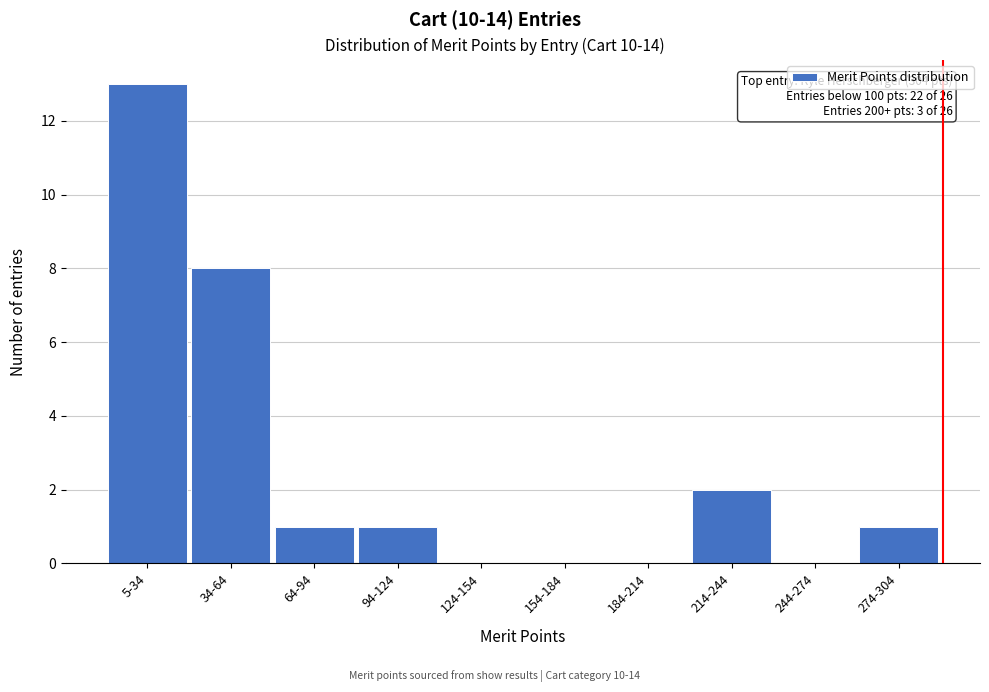

Reading right to left, list all the values displayed in this chart.

274-304=1	244-274=0	214-244=2	184-214=0	154-184=0	124-154=0	94-124=1	64-94=1	34-64=8	5-34=13